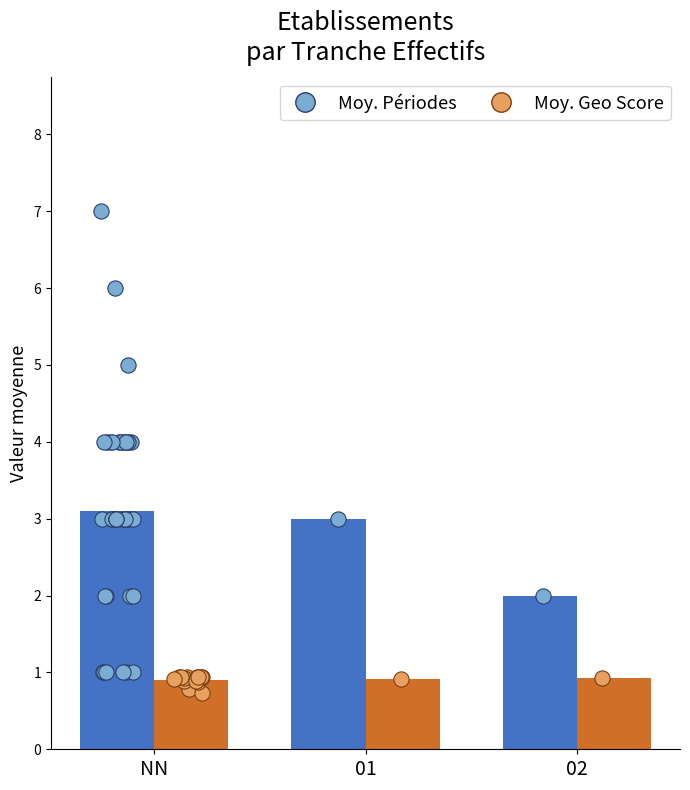

At which category is the sum across all series the highest?

NN